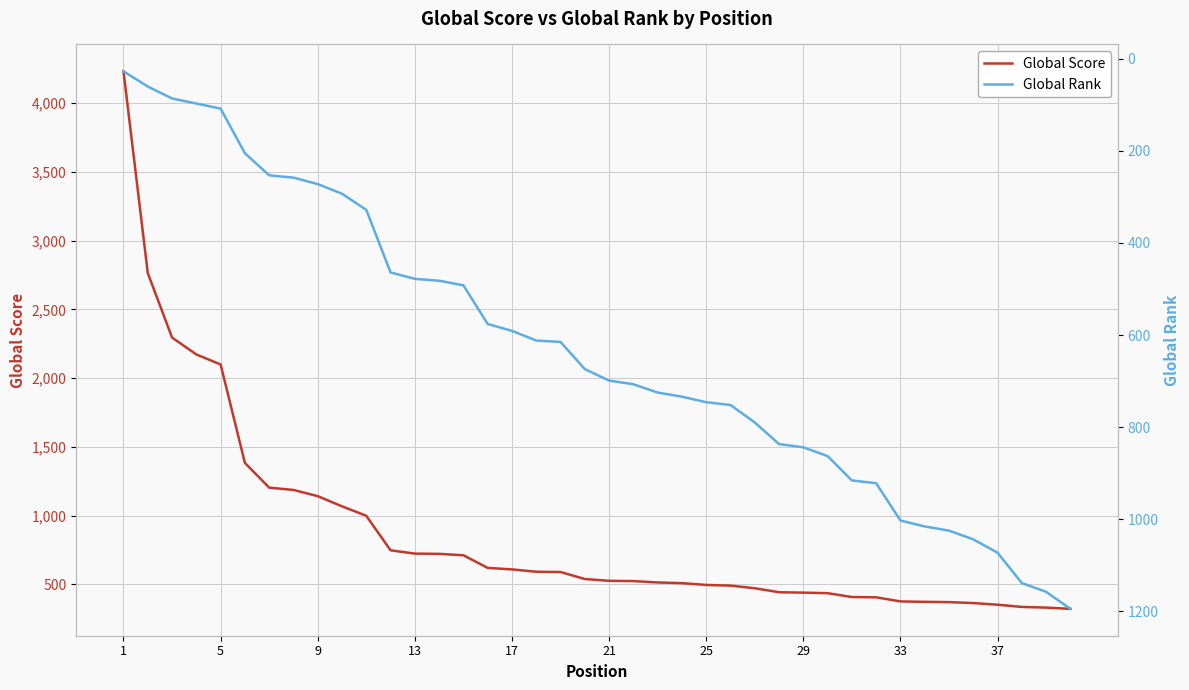

Rank the series by their average value, from highest to lowest.

Global Score, Global Rank